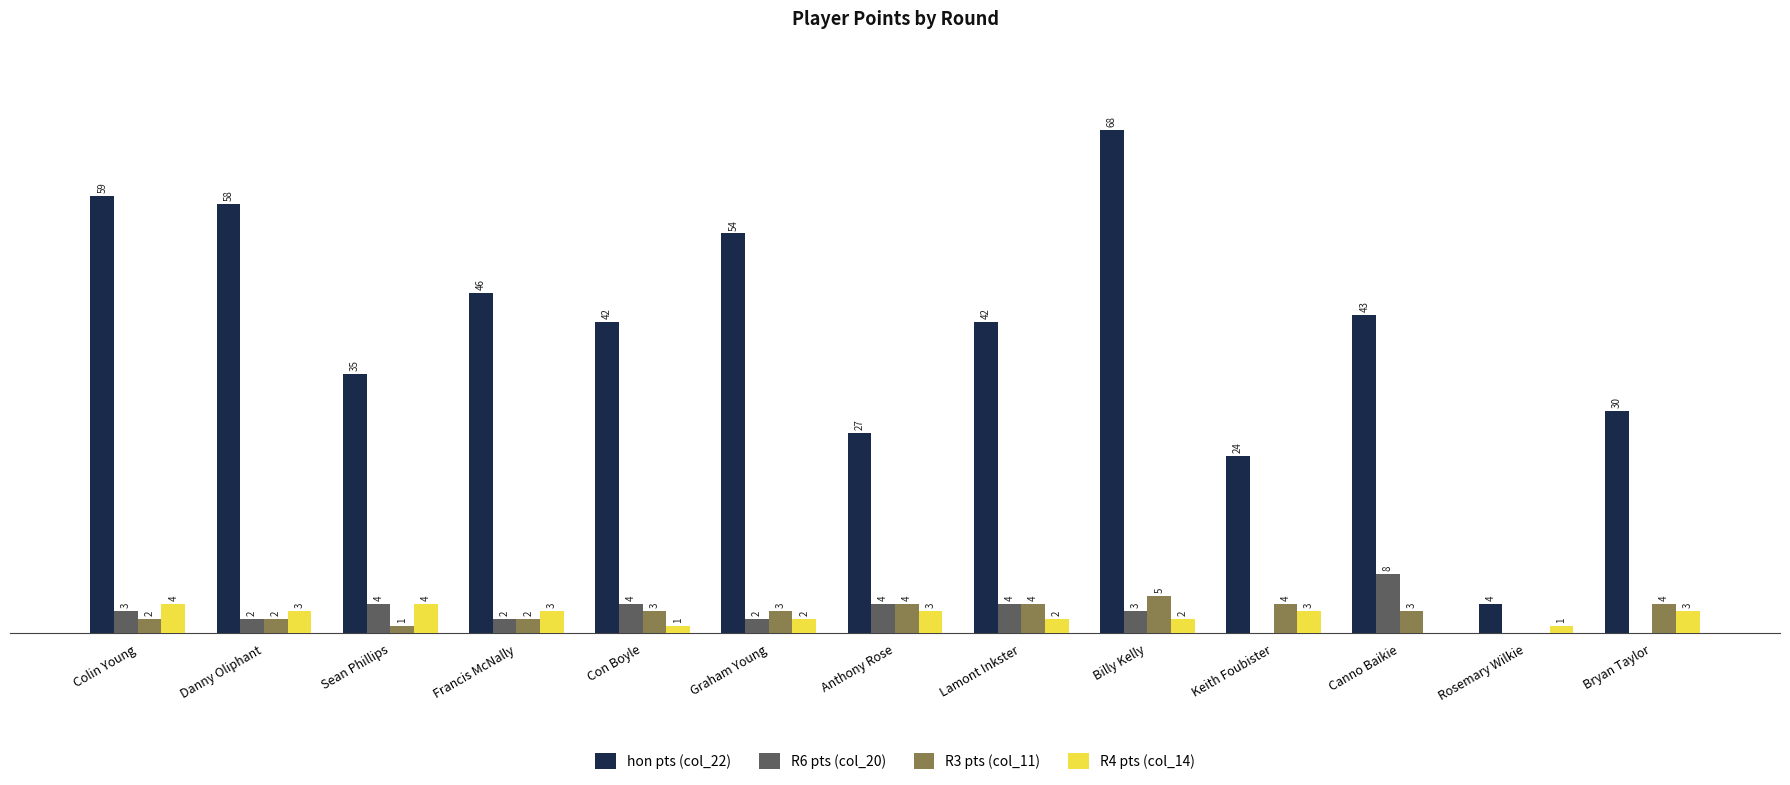

At which label does R6 pts (col_20) reach its peak?

Canno Baikie